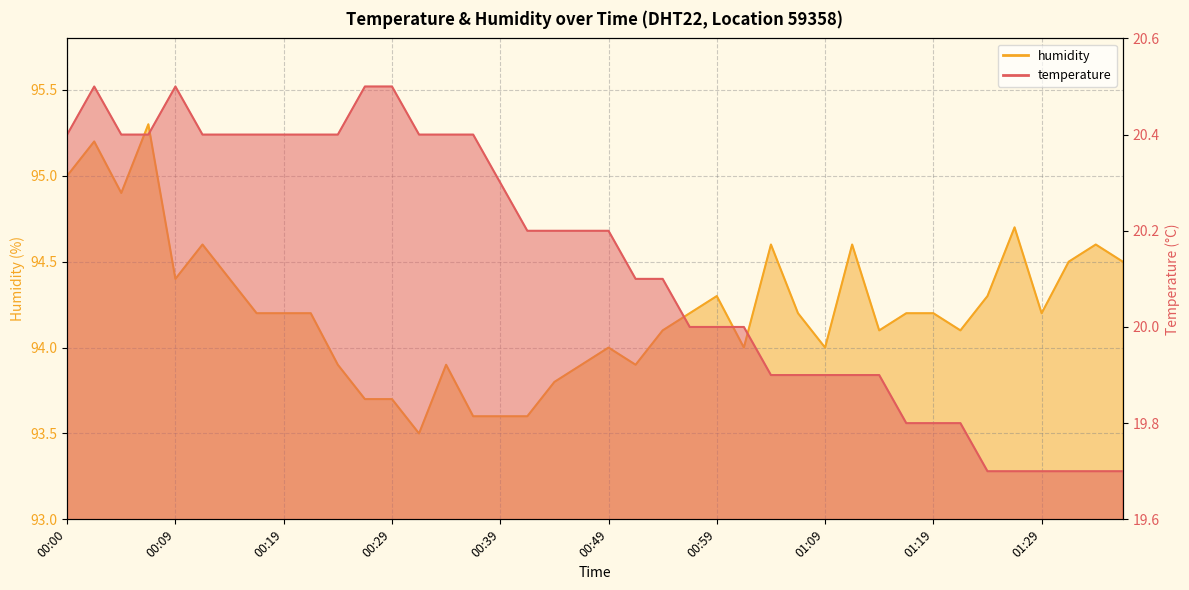

What is the sum of all humidity values?

3768.9